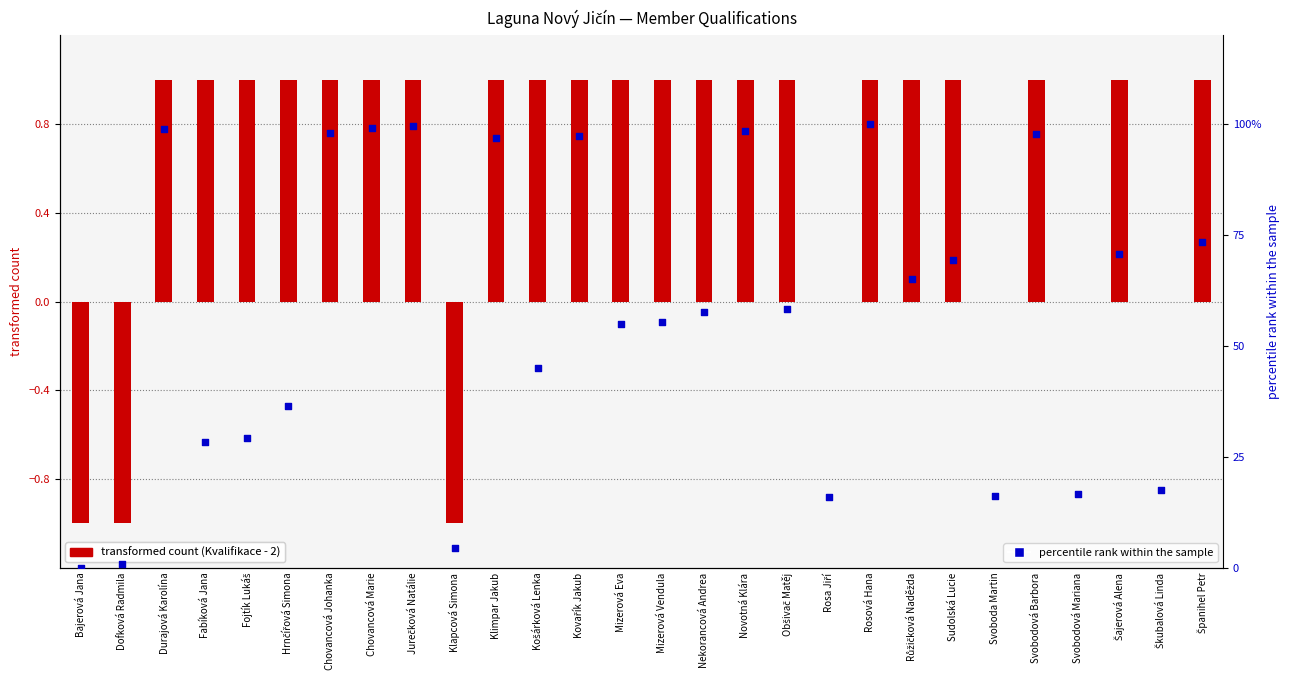

At how many categories does at least one series exceed 25?

21